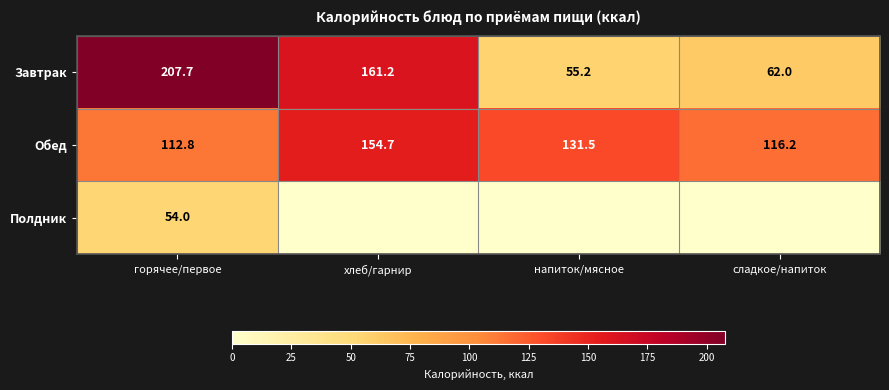

Where does the Обед series first go above 131?

хлеб/гарнир